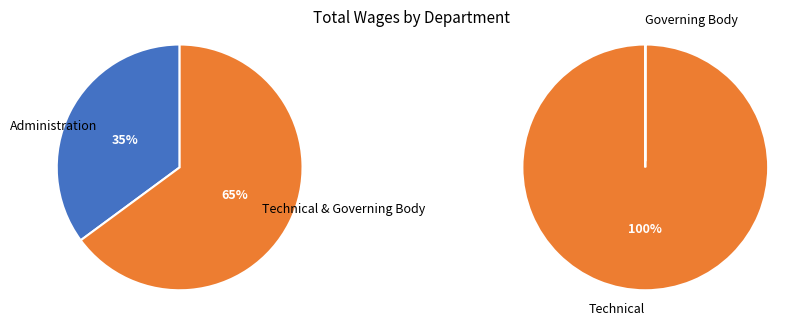

What is the smallest slice in the pie chart?

Governing Body